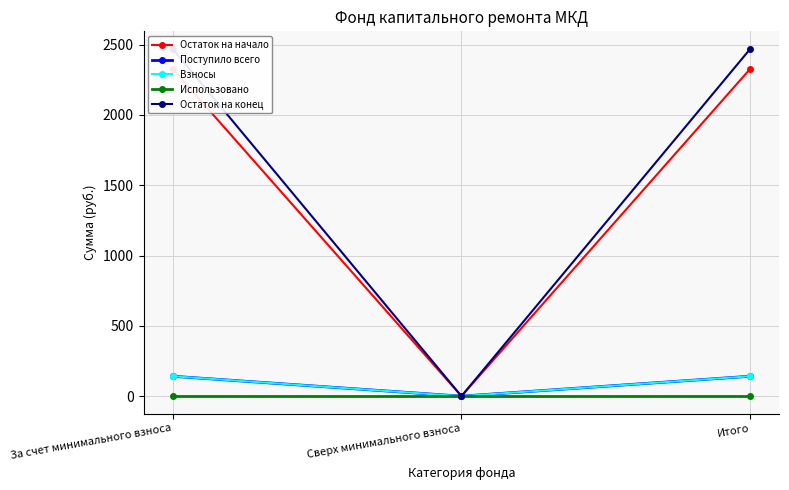

At how many categories does at least one series exceed 22?

2